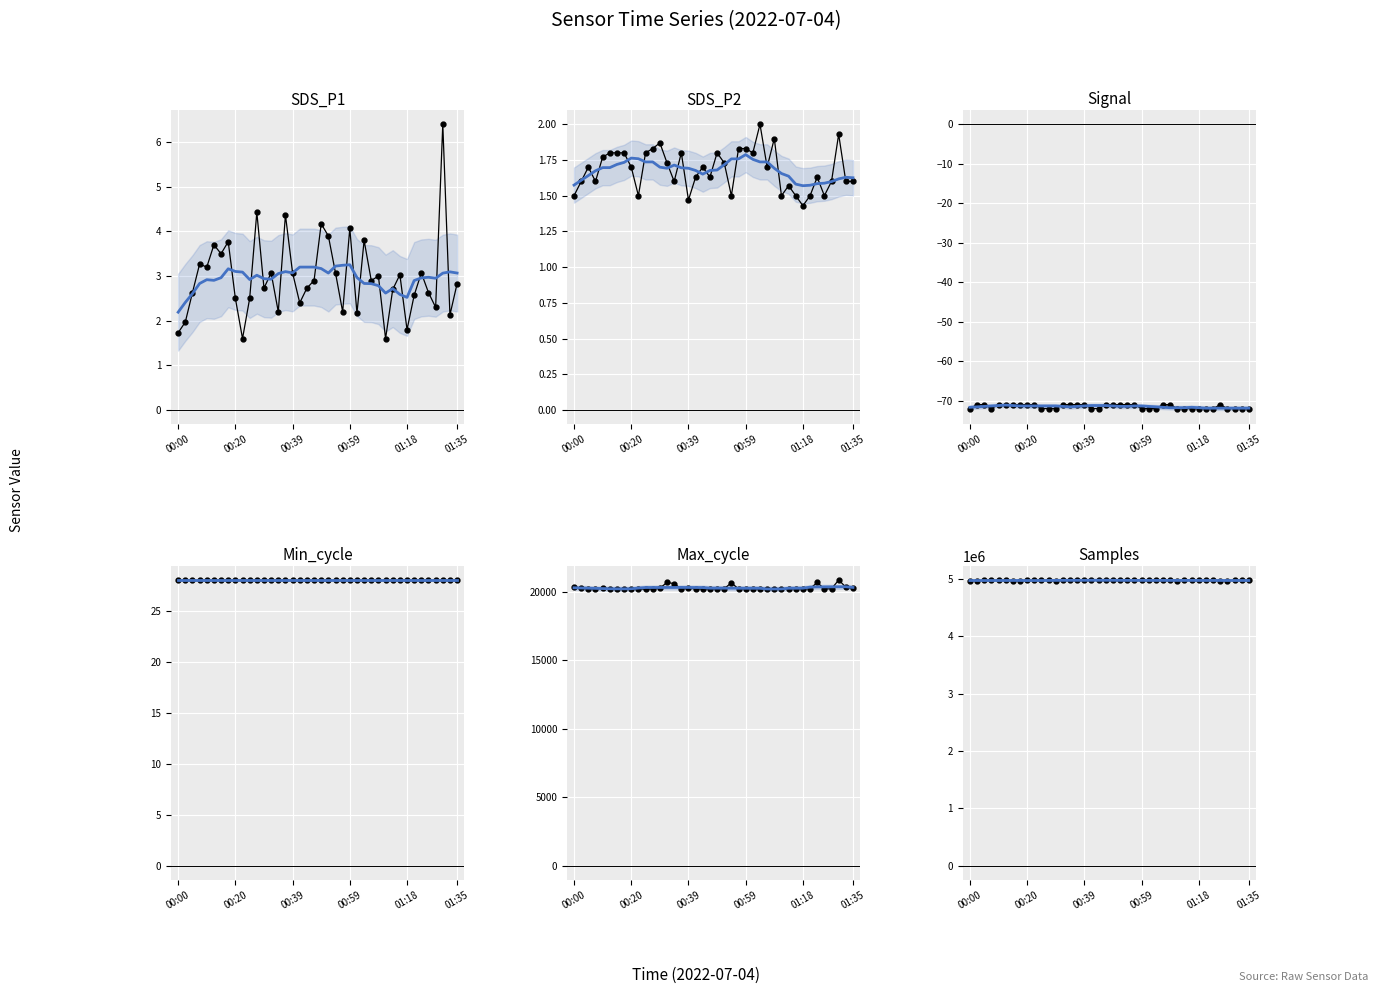

True or false: Max_cycle and Signal intersect in this chart.

False